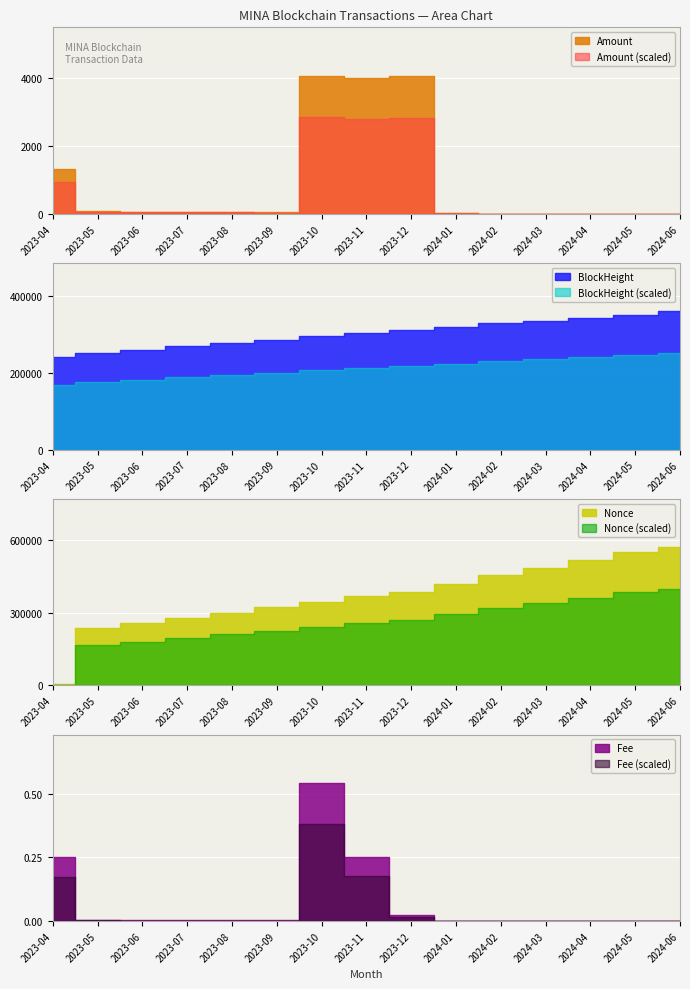

What is the label of the 7th point from the right?

2023-12